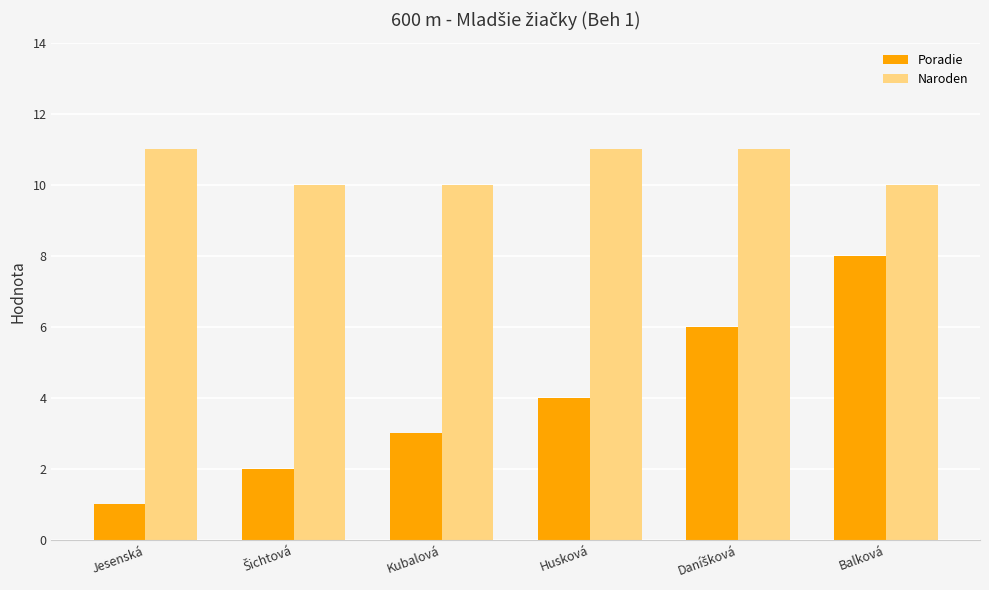

Which series has the widest spread of values?

Poradie